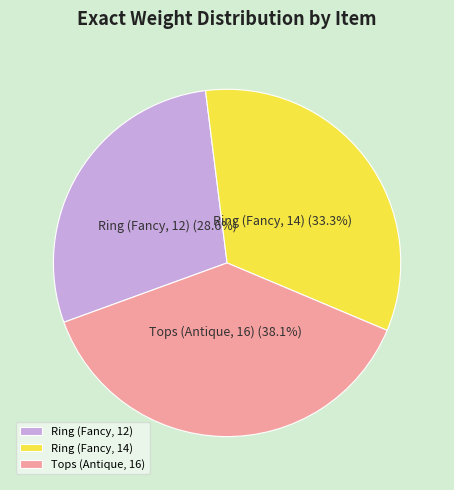

To the nearest percent, what percentage of the pie is Tops (Antique, 16)?

38%